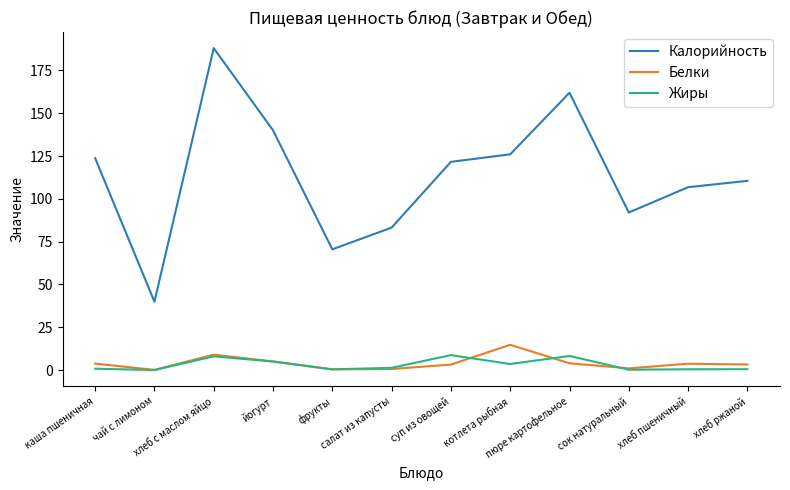

Which series has the largest total across all categories?

Калорийность